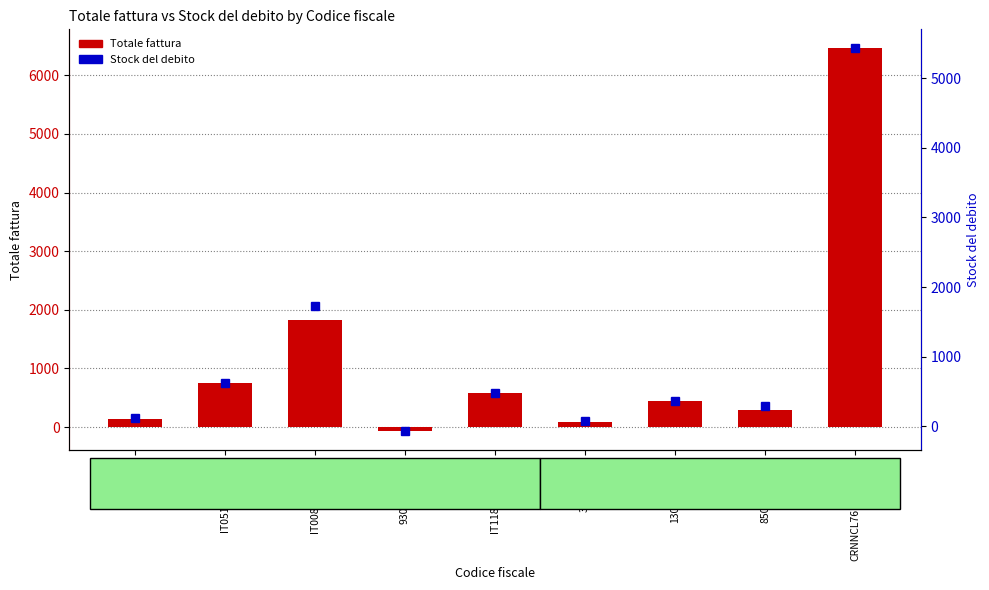

Where does the Totale fattura series first go above 448?

IT05102090155